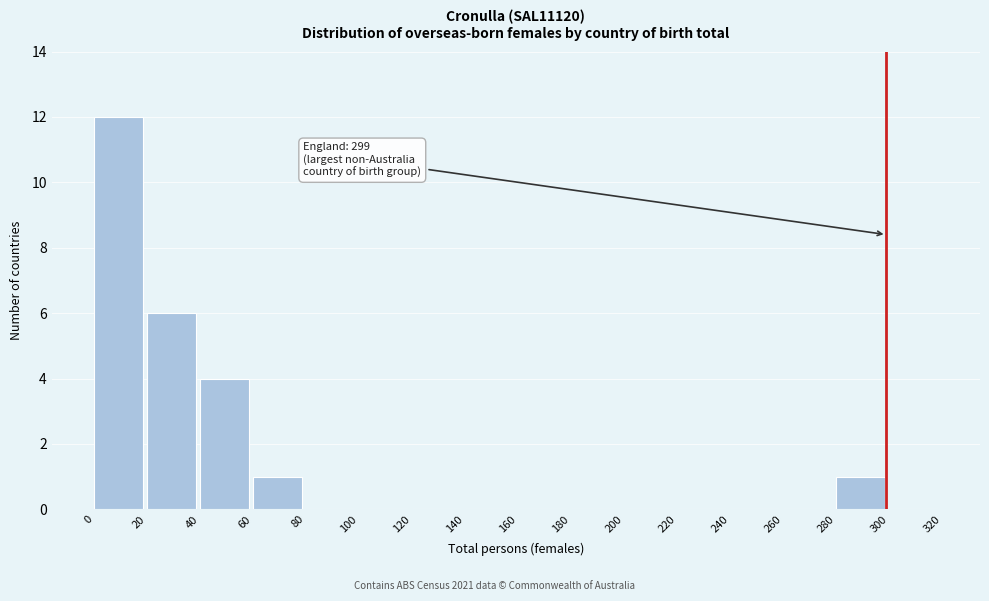

Which range on the x-axis has the tallest bar?

0 to 20